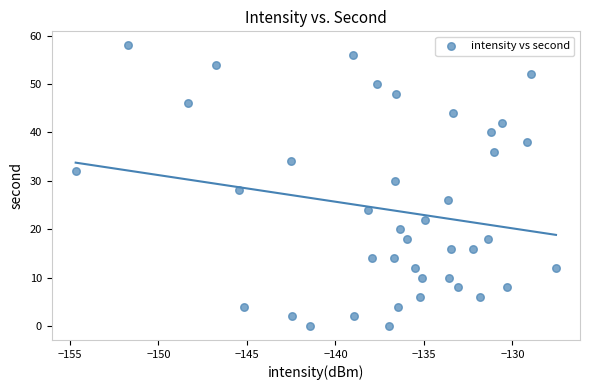

What is the range of Y values (max minus min)?

58